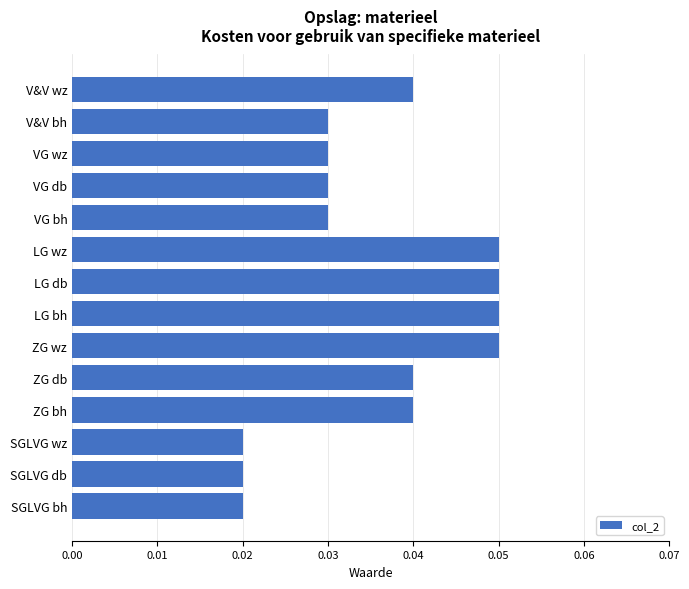

Is it true that the value at LG bh is 0.0?

False